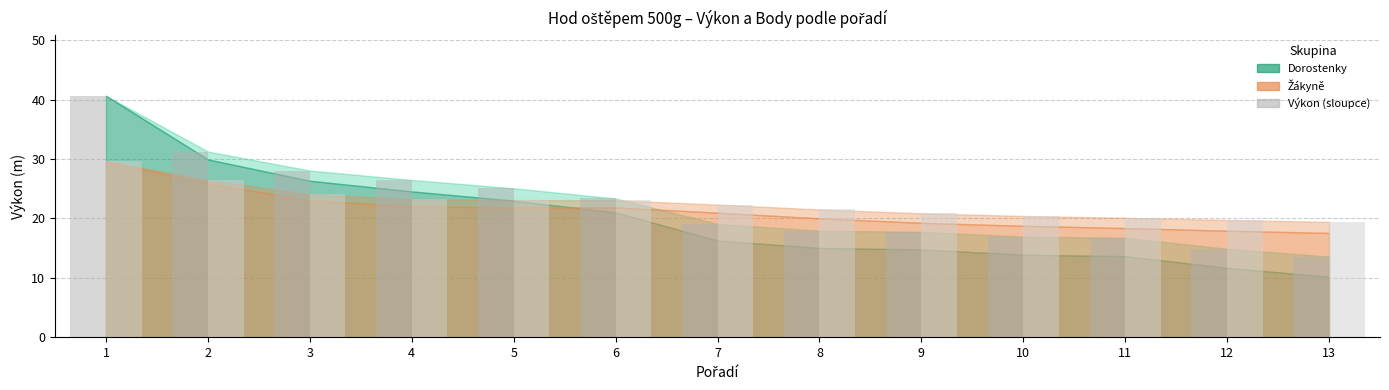

What is the minimum value shown in the chart?

13.6